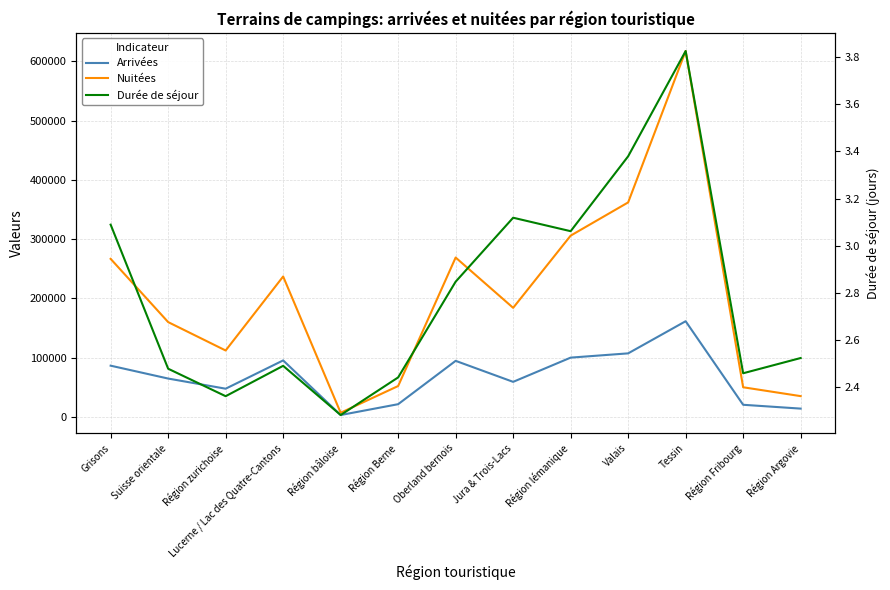

What position from the left is Valais?

10